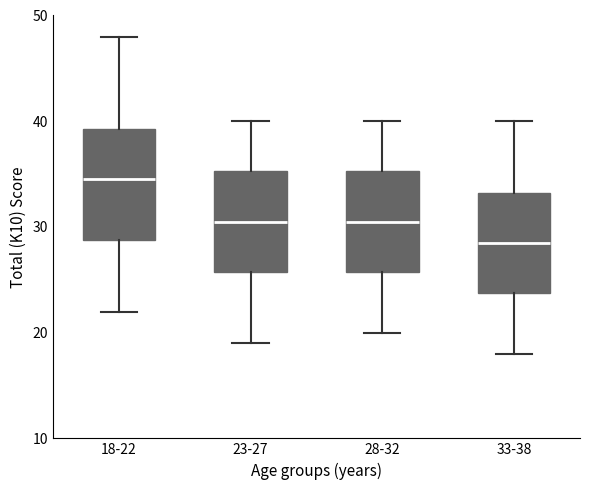

Which box is the tallest, from its lower edge to its upper edge?

18-22